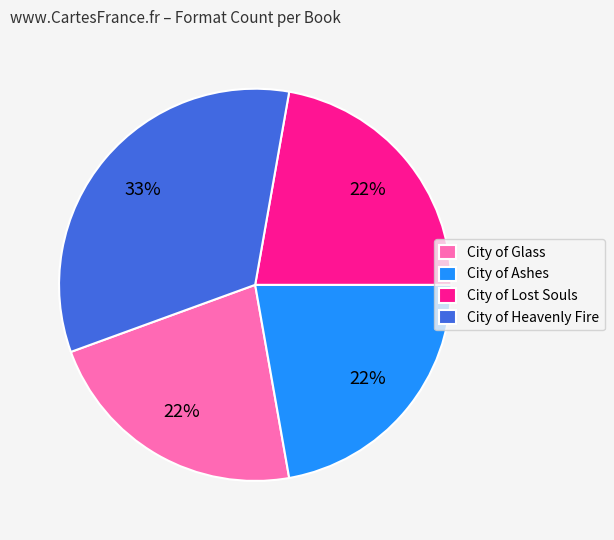

What is the largest slice in the pie chart?

City of Heavenly Fire